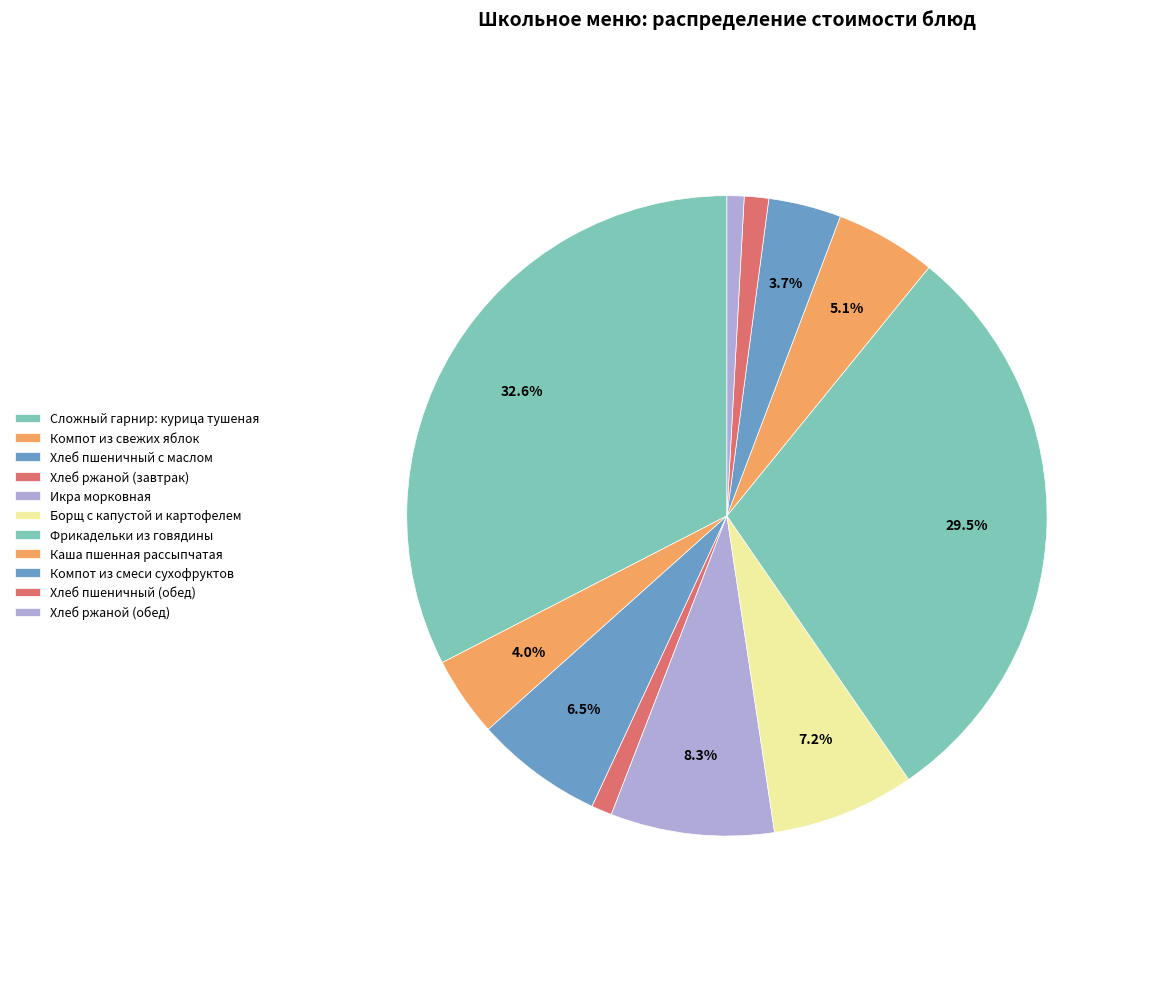

Do Хлеб ржаной (обед) and Хлеб пшеничный с маслом together represent more than half of the pie?

No